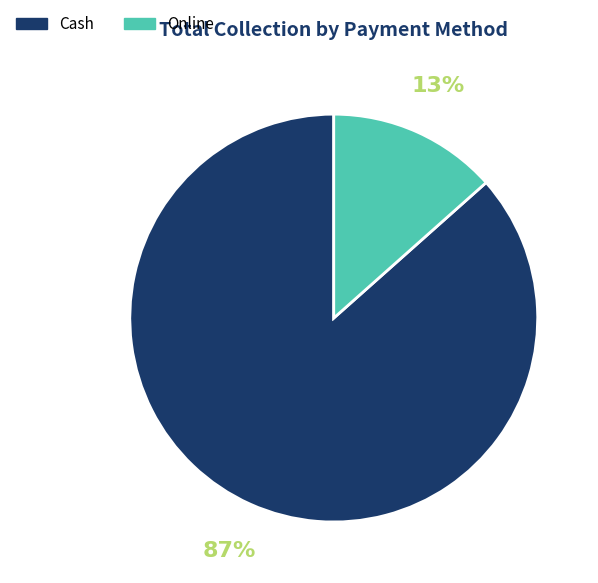

To the nearest percent, what percentage of the pie is Online?

13%